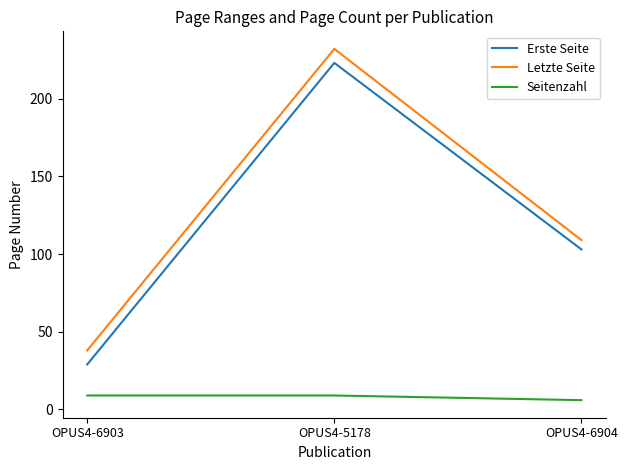

Which series changed the most between OPUS4-6903 and OPUS4-6904?

Erste Seite